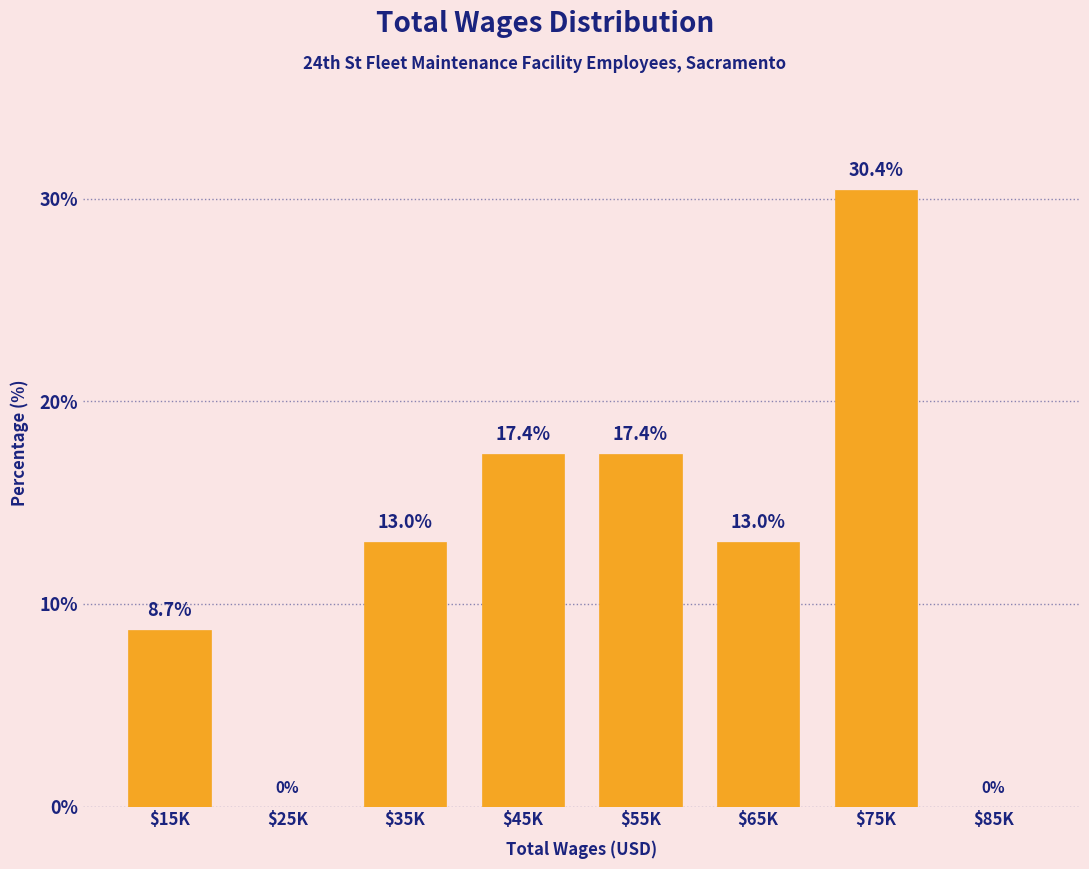

Read the value at $15K.

8.7